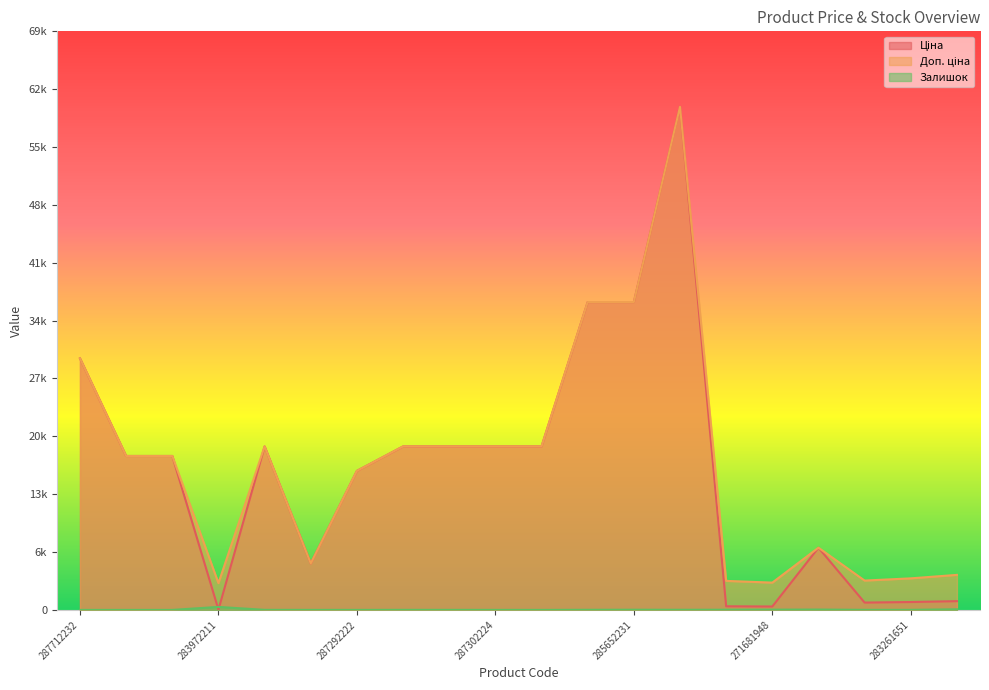

At which label does Ціна reach its minimum?

283972211